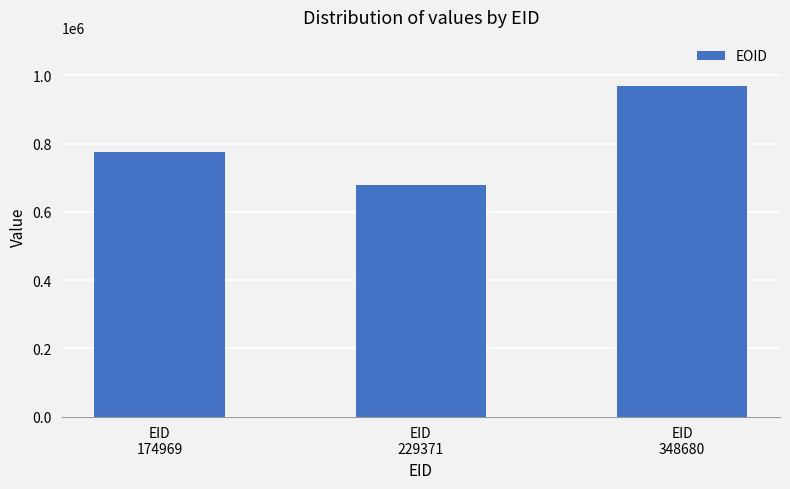

What is the ratio of the value at EID
348680 to the value at EID
229371?

1.4